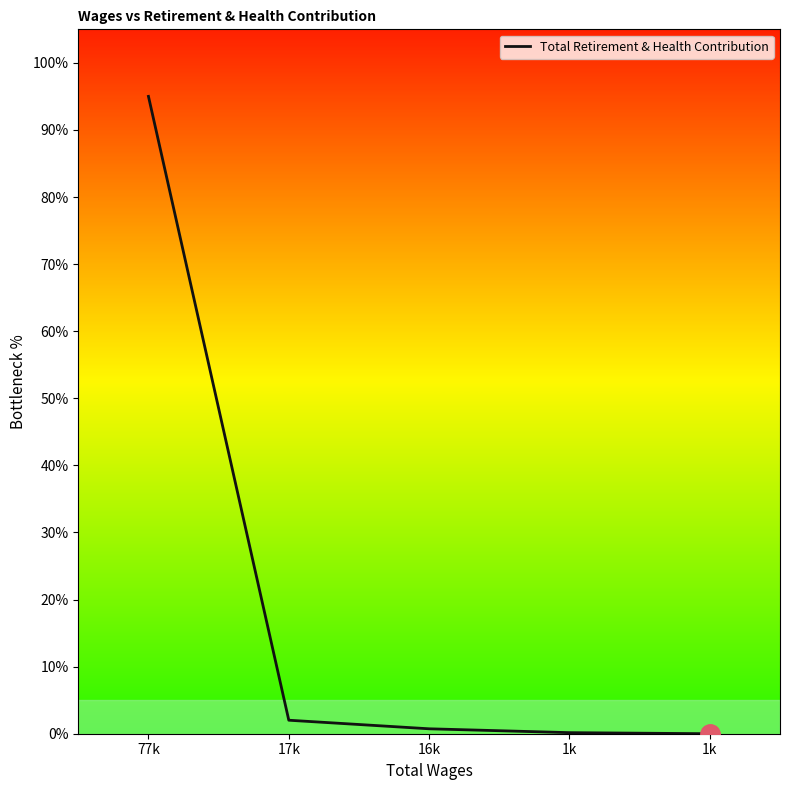

How many lines are shown in the chart?

1